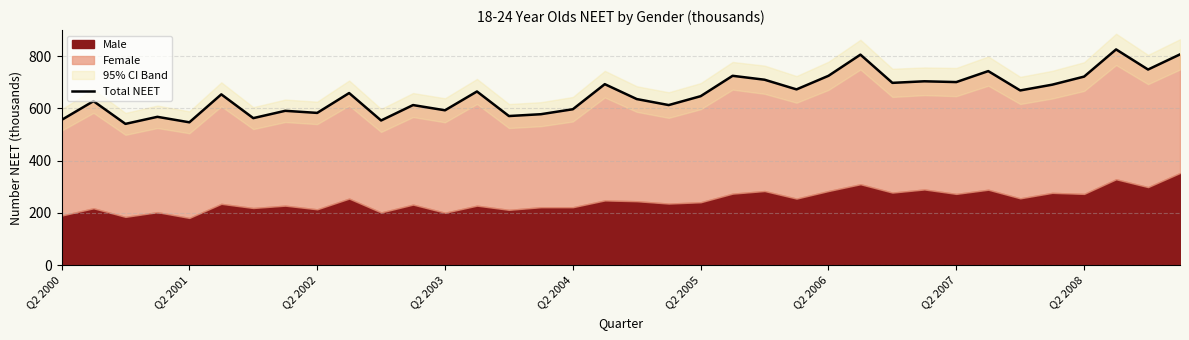

The value at 35 is 1308. True or false?

False